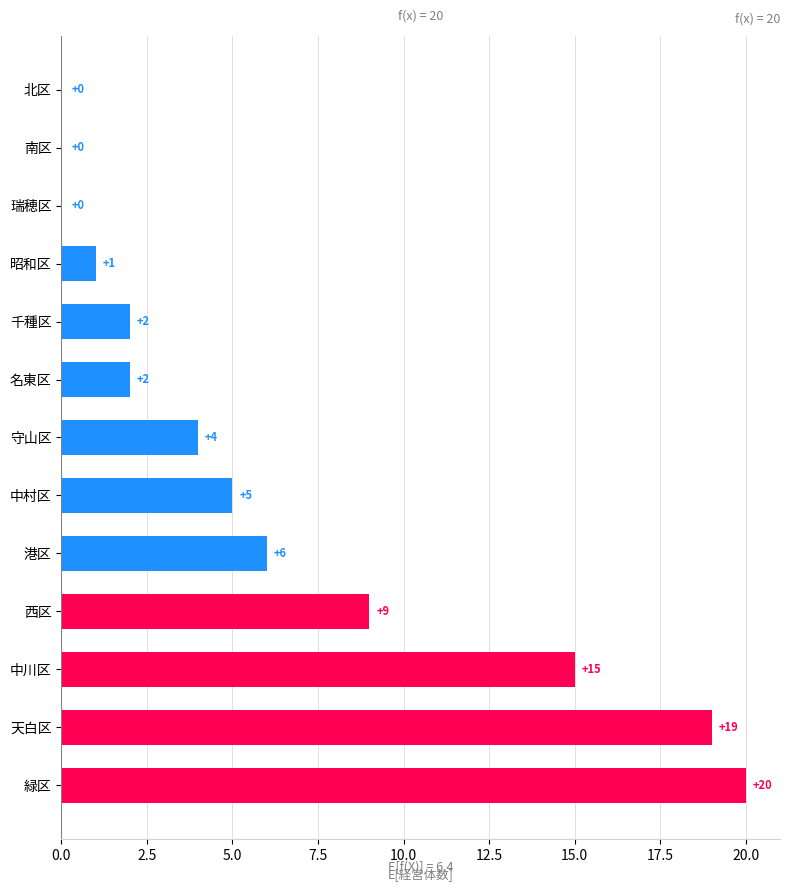

Which has a higher value, 名東区 or 港区?

港区